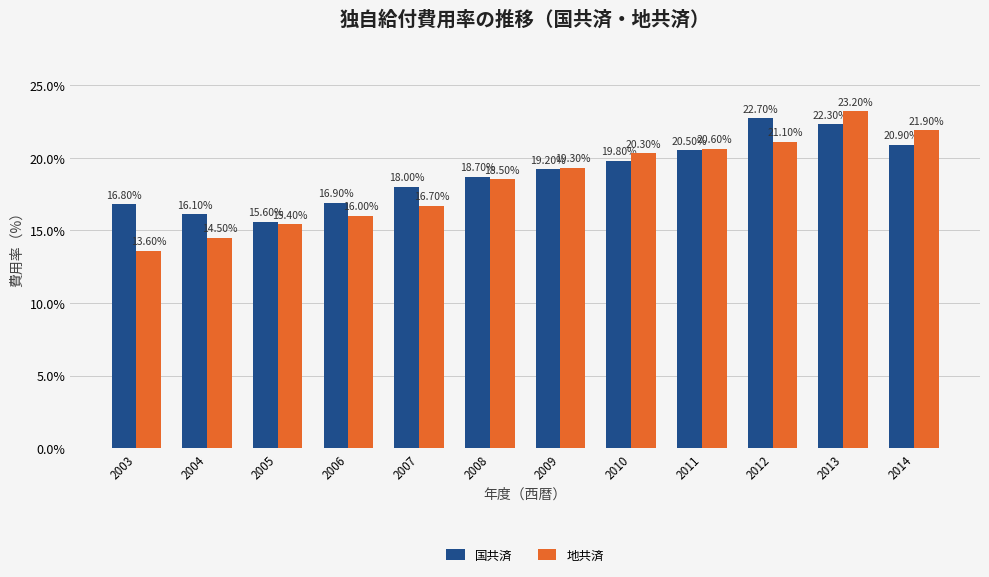

At 2005, list the series in order from smallest to largest.

地共済, 国共済